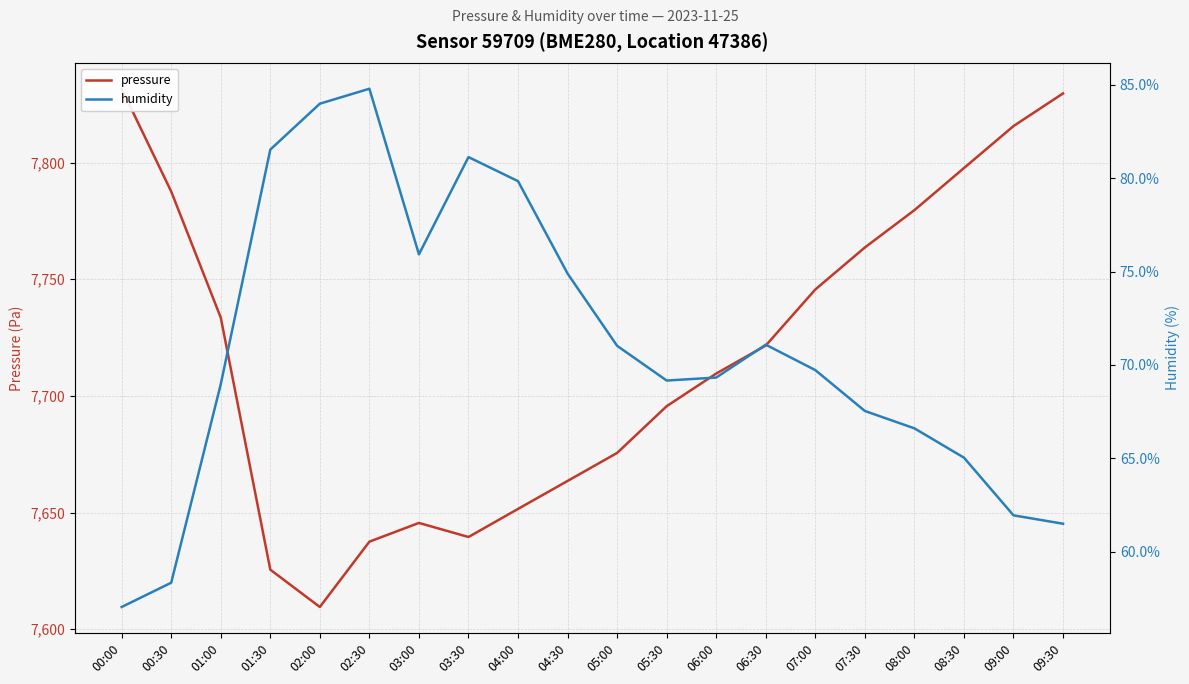

What is the average value of the humidity series?

71.0